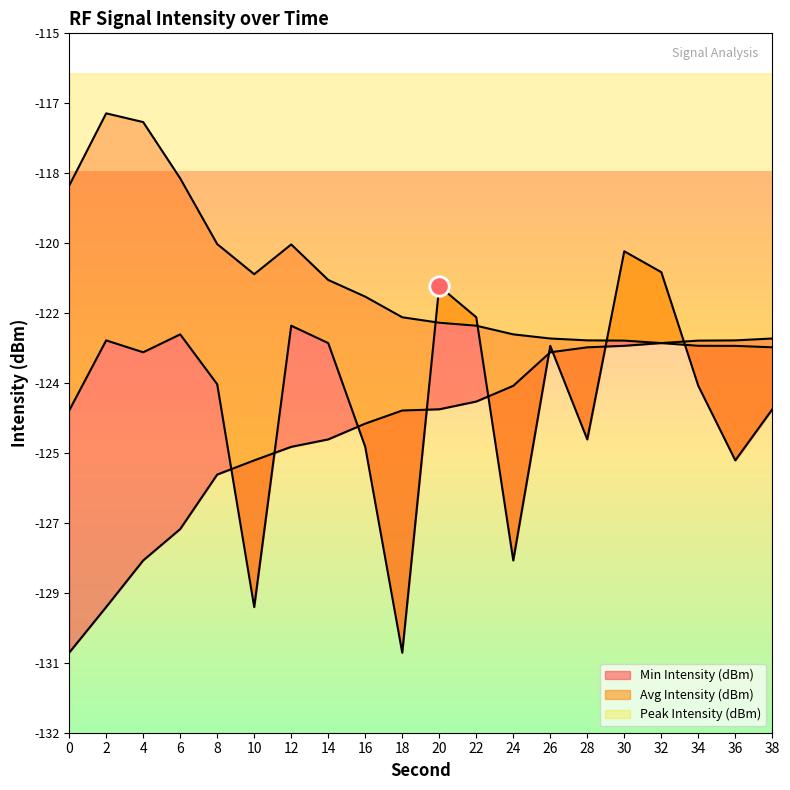

Rank the series by their maximum value, from highest to lowest.

Peak Intensity (dBm), Avg Intensity (dBm), Min Intensity (dBm)